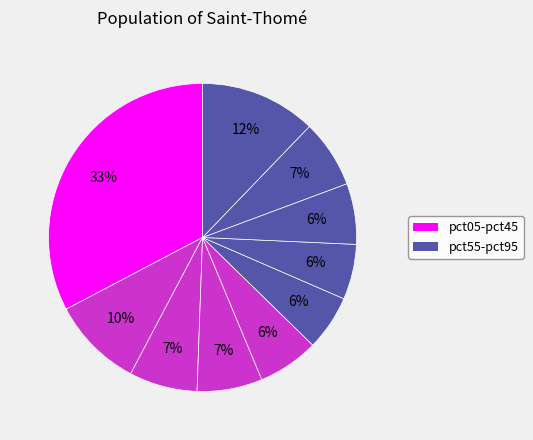

Is there any slice that represents more than half of the pie?

No